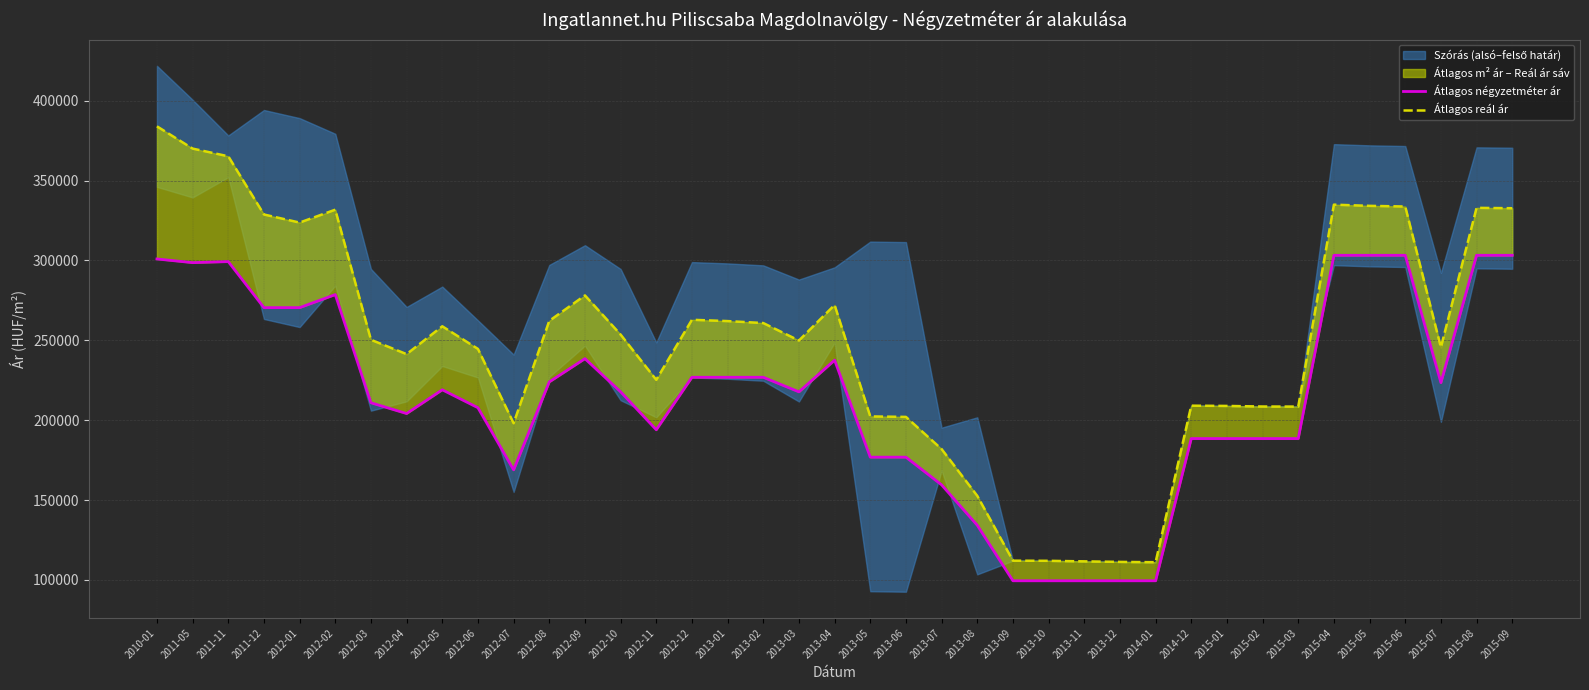

What is the value of the Átlagos reál ár point at the 3rd from the left?

365204